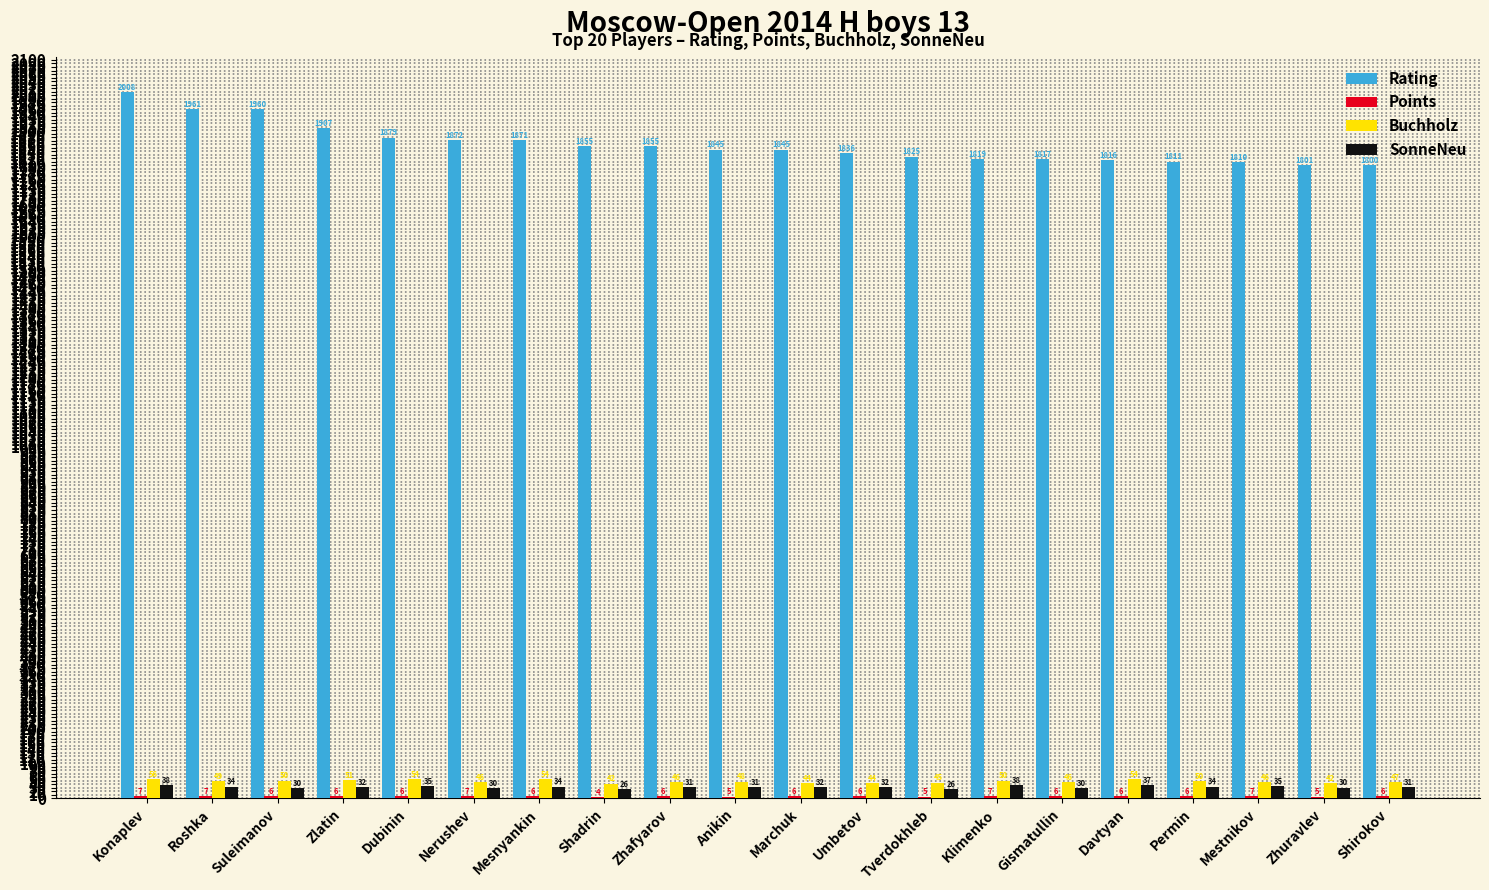

The value of SonneNeu at Marchuk is 31.5. True or false?

True